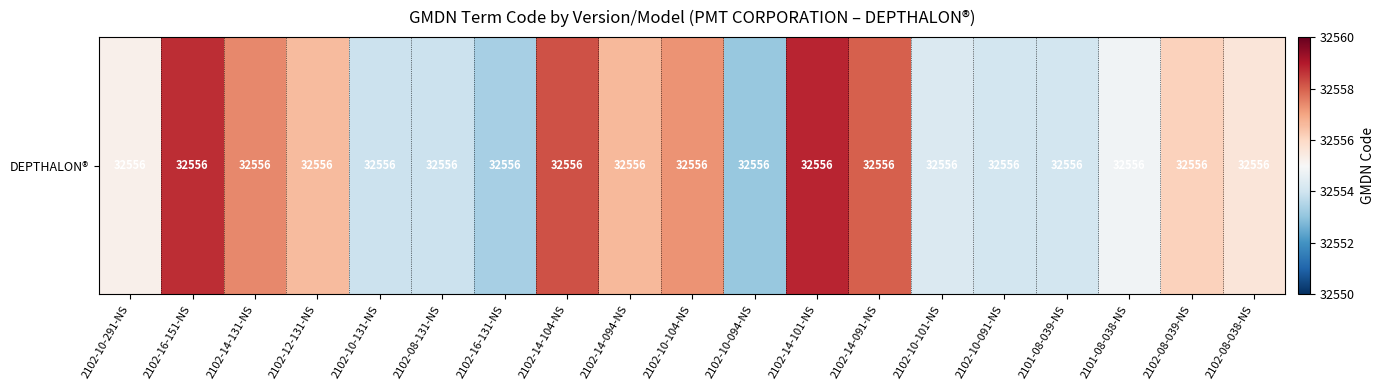

Rank the categories by value from lowest to highest.

2102-10-094-NS, 2102-16-131-NS, 2102-08-131-NS, 2102-10-131-NS, 2102-10-091-NS, 2101-08-039-NS, 2102-10-101-NS, 2101-08-038-NS, 2102-10-291-NS, 2102-08-038-NS, 2102-08-039-NS, 2102-12-131-NS, 2102-14-094-NS, 2102-10-104-NS, 2102-14-131-NS, 2102-14-091-NS, 2102-14-104-NS, 2102-16-151-NS, 2102-14-101-NS